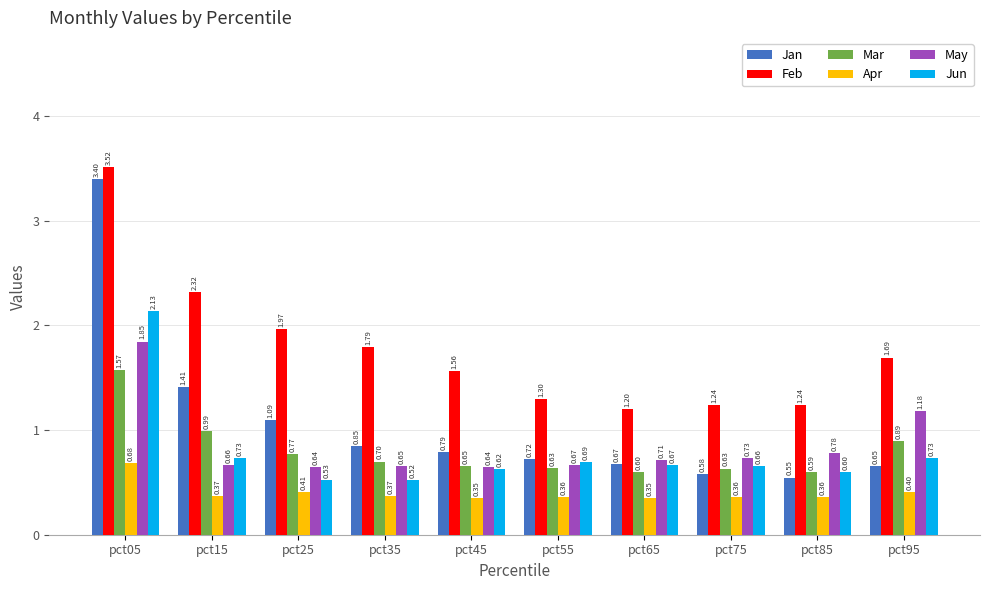

Which series changed the most between pct25 and pct75?

Feb